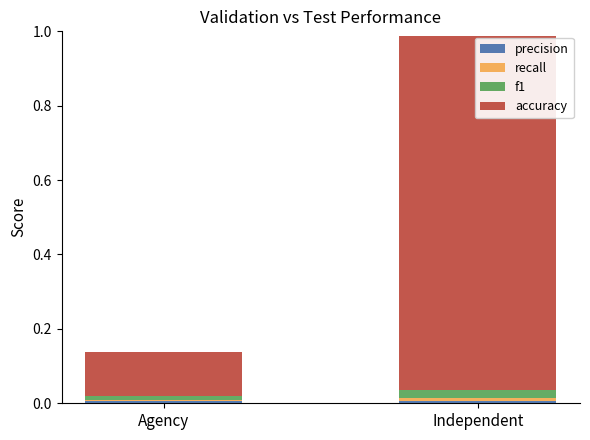

At which category is the sum across all series the highest?

Independent